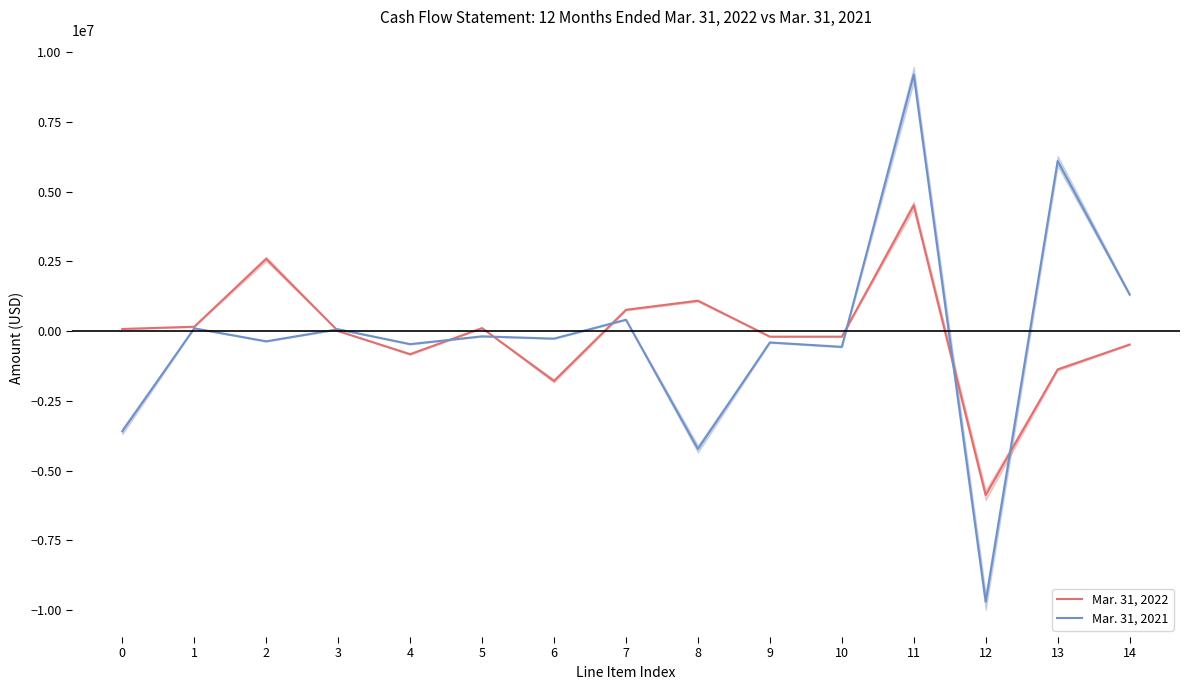

Between 6 and 12, which is larger?

6